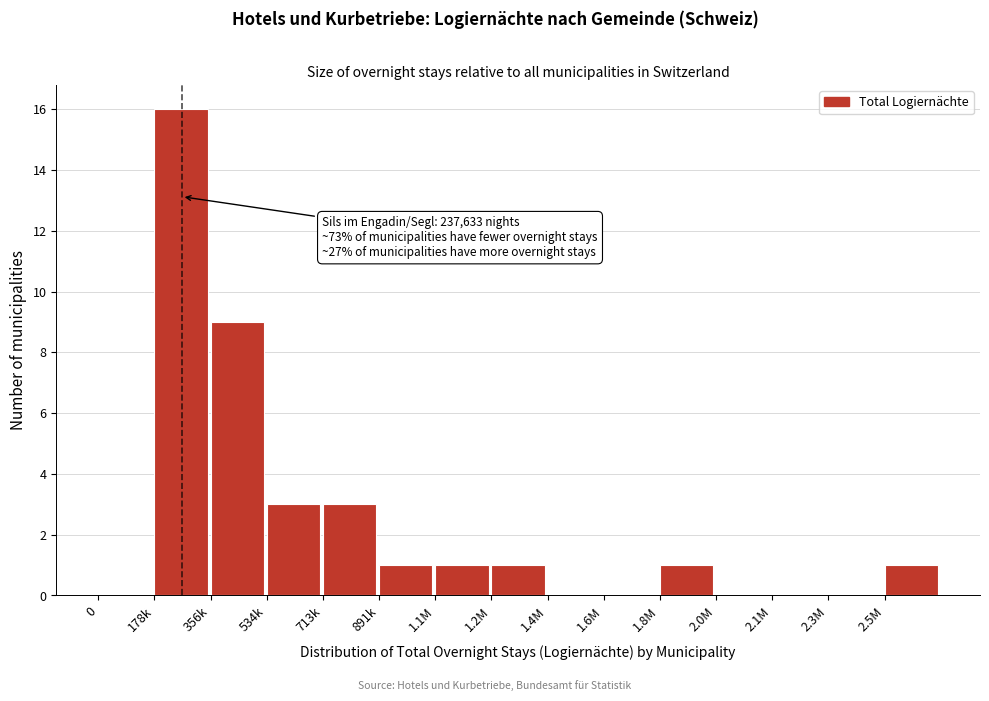

Reading left to right, list all the values displayed in this chart.

0=0	178k=16	356k=9	534k=3	713k=3	891k=1	1.1M=1	1.2M=1	1.4M=0	1.6M=0	1.8M=1	2.0M=0	2.1M=0	2.3M=0	2.5M=1